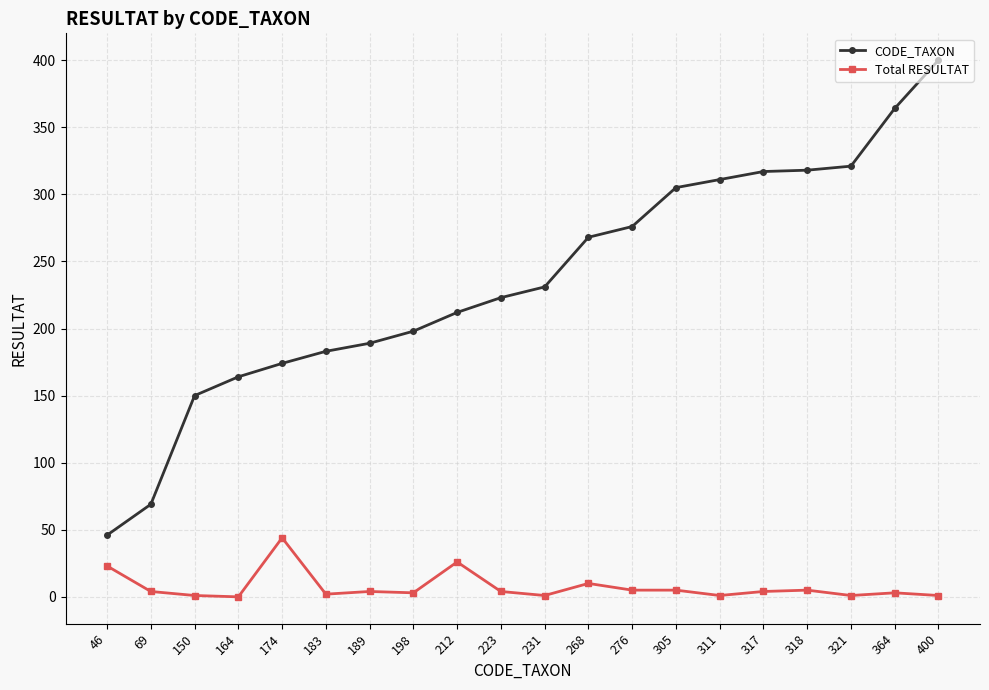

What is the average value of the CODE_TAXON series?

236